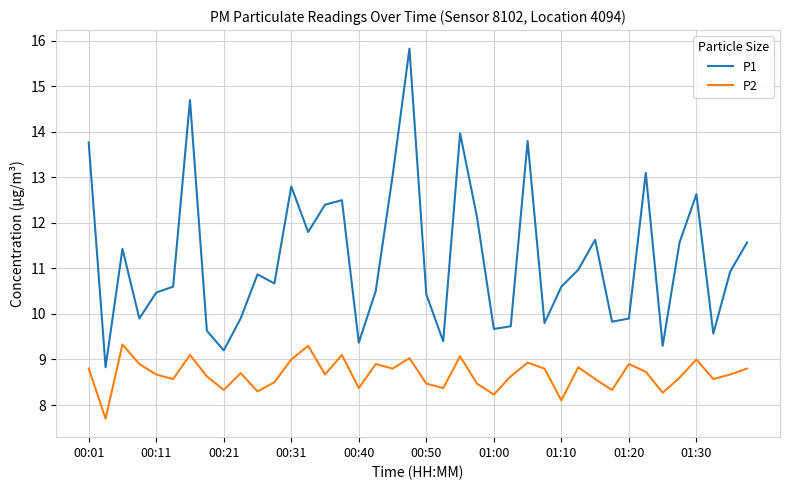

How many lines are shown in the chart?

2